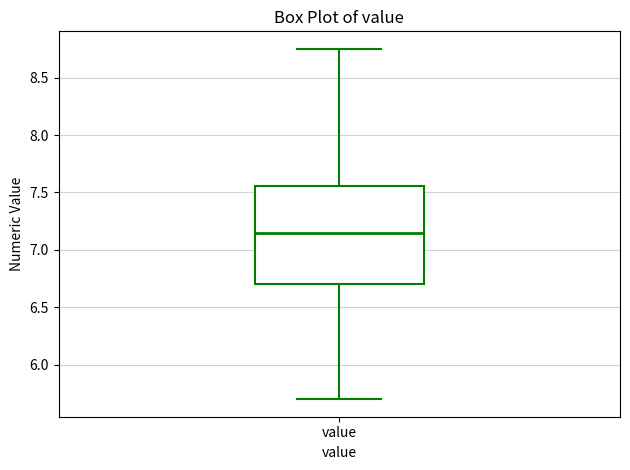

Read this box plot against the y-axis: the position of the median line, the range covered by the box, and the ends of both whiskers. The values are not printed on the chart, so give them approximately, as read against the axis.

median 7.15, box 6.70 to 7.55, whiskers 5.70 to 8.75